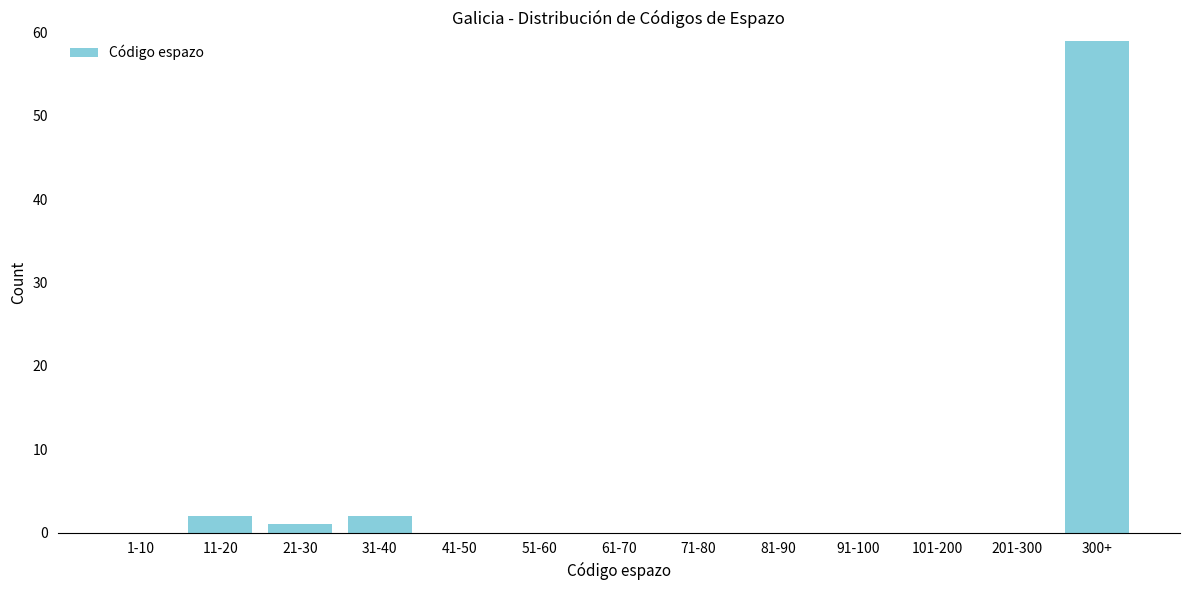

Reading left to right, extract all data points from this chart.

1-10=0	11-20=2	21-30=1	31-40=2	41-50=0	51-60=0	61-70=0	71-80=0	81-90=0	91-100=0	101-200=0	201-300=0	300+=59